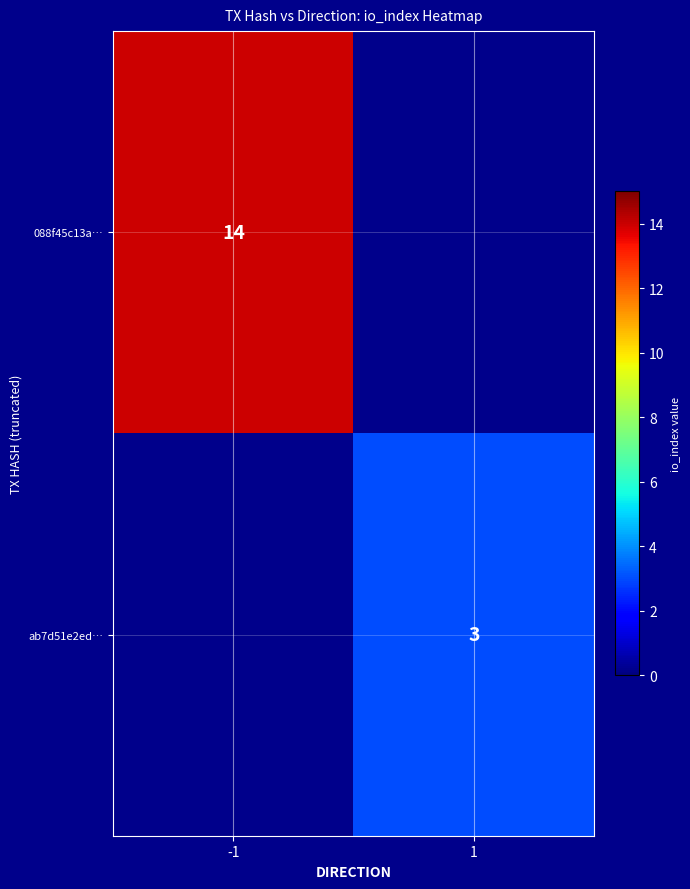

Is it true that 088f45c13a… equals 14 at -1?

True